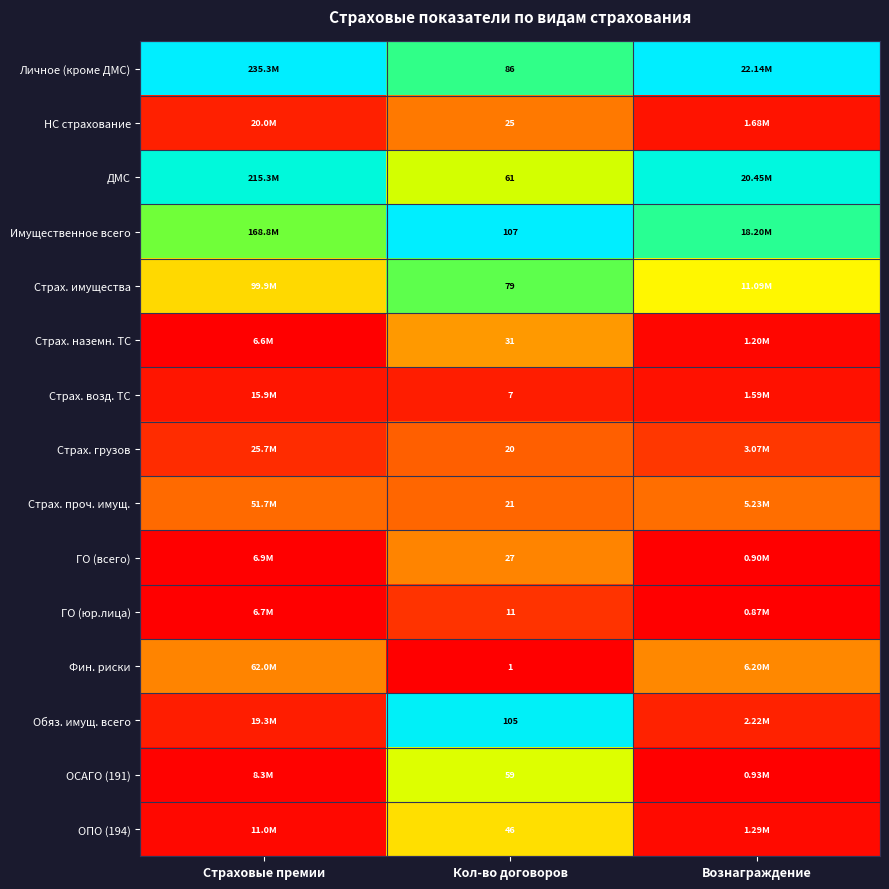

How many series are shown in this chart?

15